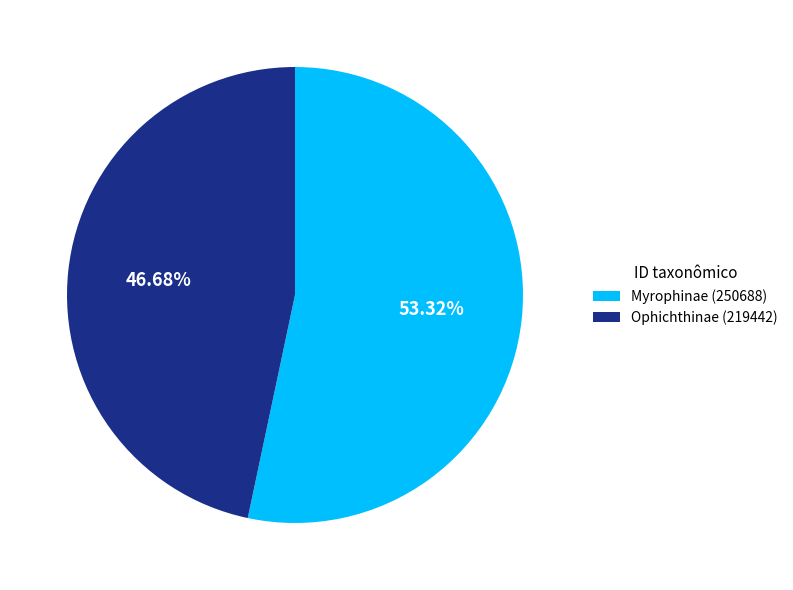

Between Myrophinae (250688) and Ophichthinae (219442), which is larger?

Myrophinae (250688)